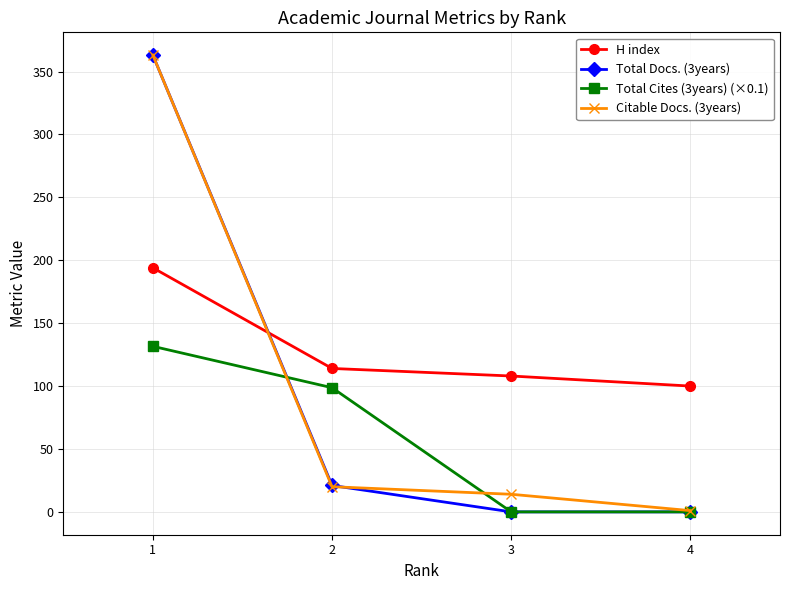

True or false: Total Cites (3years) (×0.1) and H index cross at least once.

False